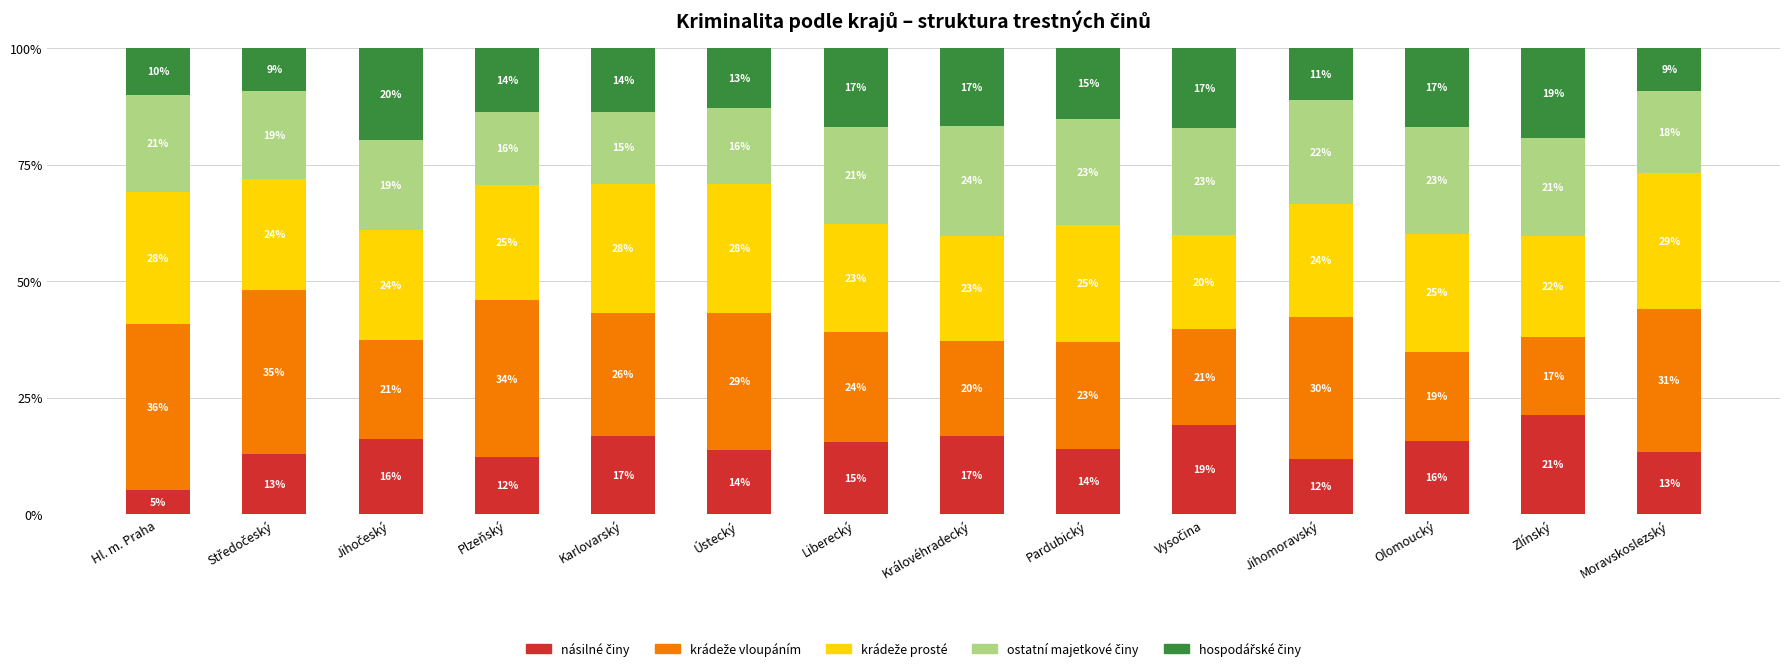

What is the total value across all series at Ústecký?

100.0